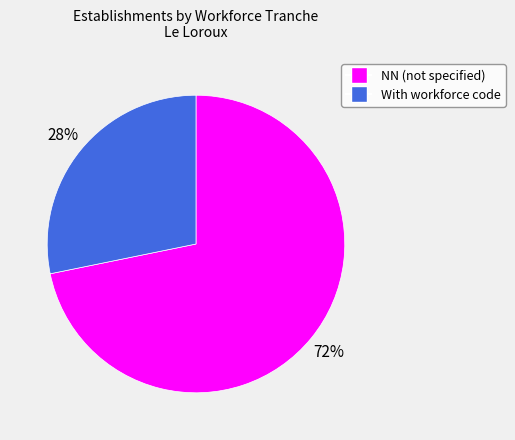

To the nearest percent, what is the average slice percentage?

50%